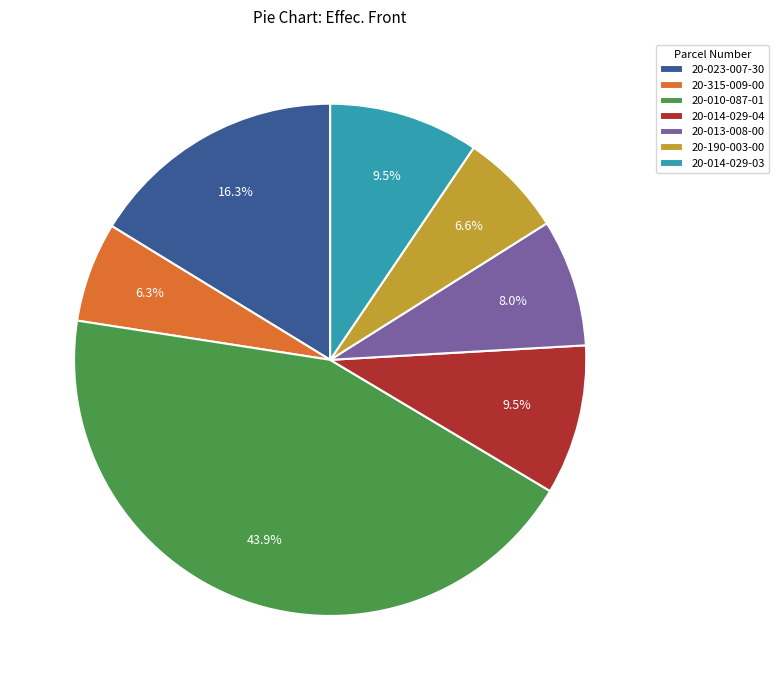

To the nearest percent, what is the average slice percentage?

14%